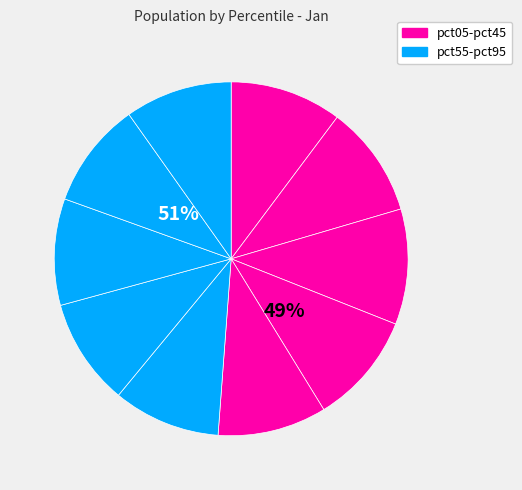

To the nearest percent, what portion does pct25 represent?

11%